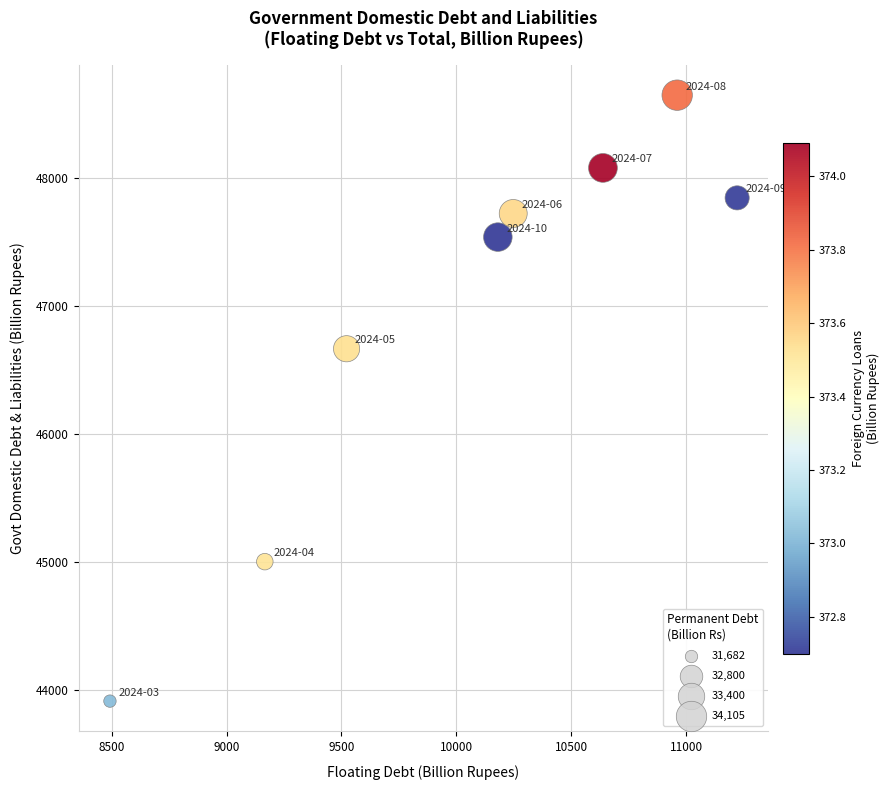

What is the average X value?

10053.9